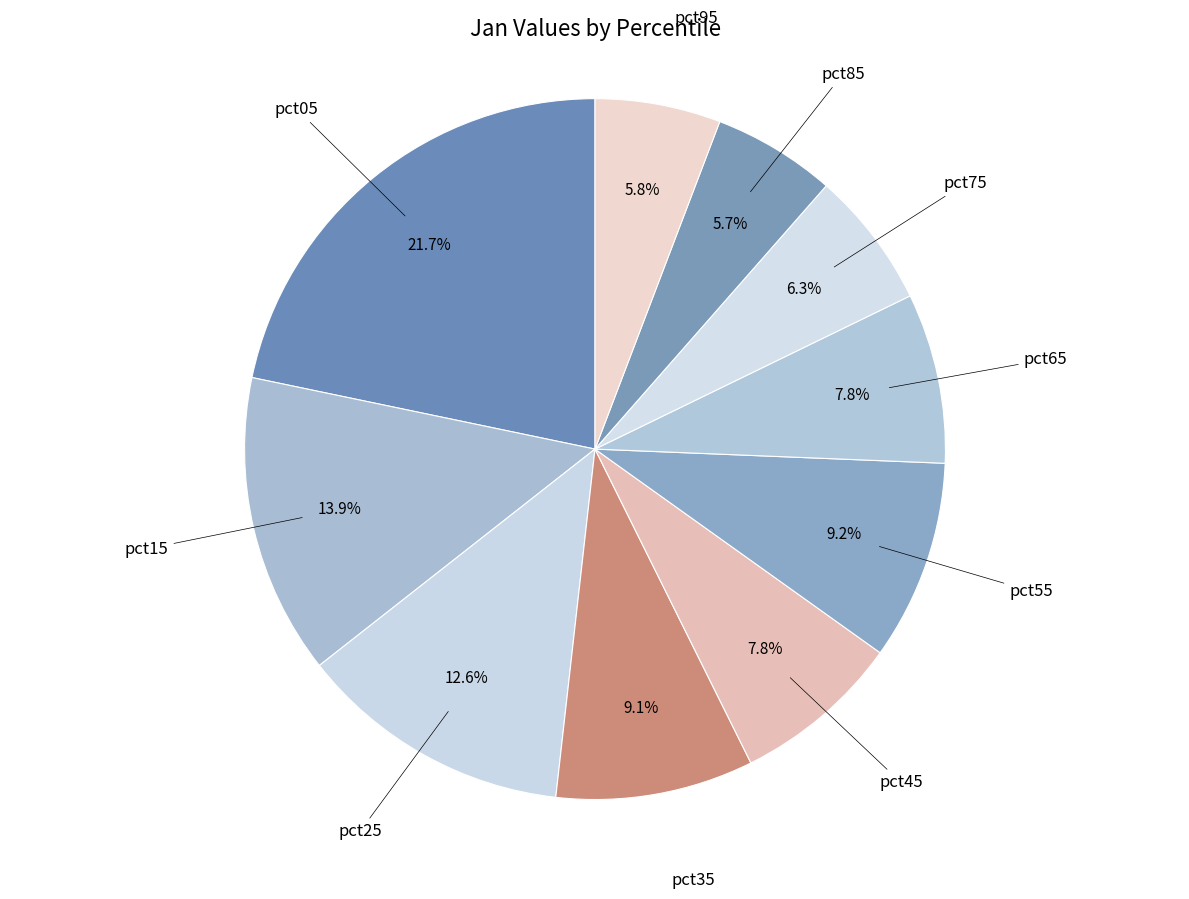

To the nearest percent, what is the average slice percentage?

10%